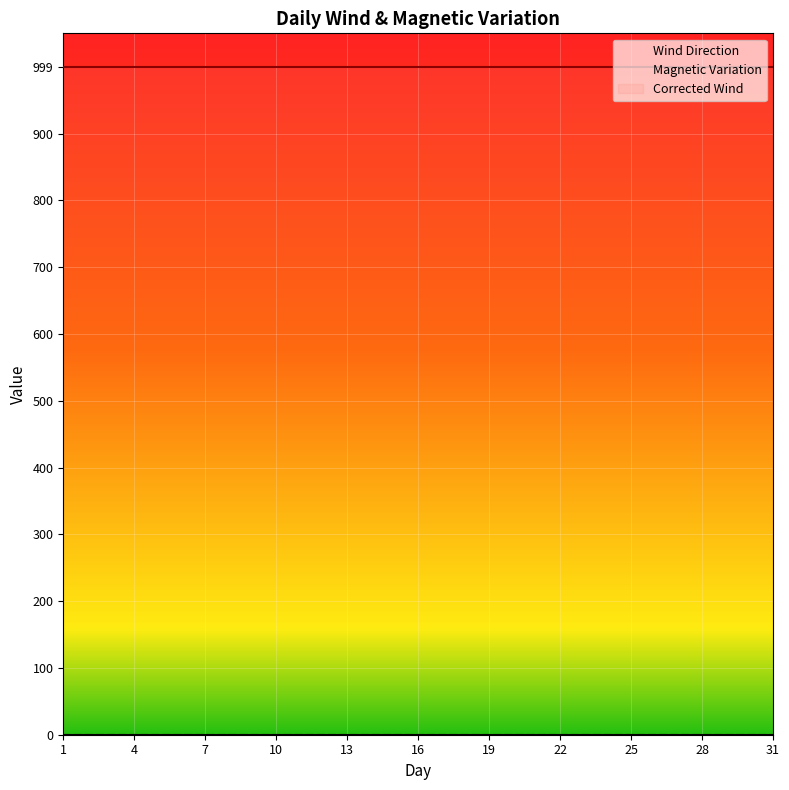

Reading left to right, transcribe all the data shown in this chart.

Wind Direction: 0	0	0	0	0	0	0	0	0	0	0	0	0	0	0	0	0	0	0	0	0	0	0	0	0	0	0	0	0	0	0
Magnetic Variation: 0	0	0	0	0	0	0	0	0	0	0	0	0	0	0	0	0	0	0	0	0	0	0	0	0	0	0	0	0	0	0
Corrected Wind: 999	999	999	999	999	999	999	999	999	999	999	999	999	999	999	999	999	999	999	999	999	999	999	999	999	999	999	999	999	999	999